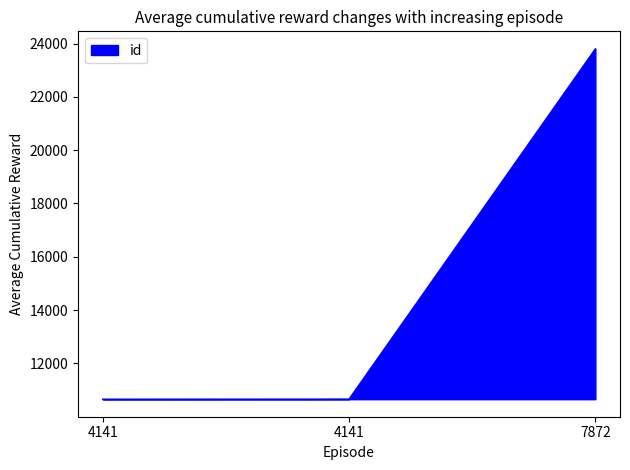

Which label corresponds to the smallest value in the chart?

4141